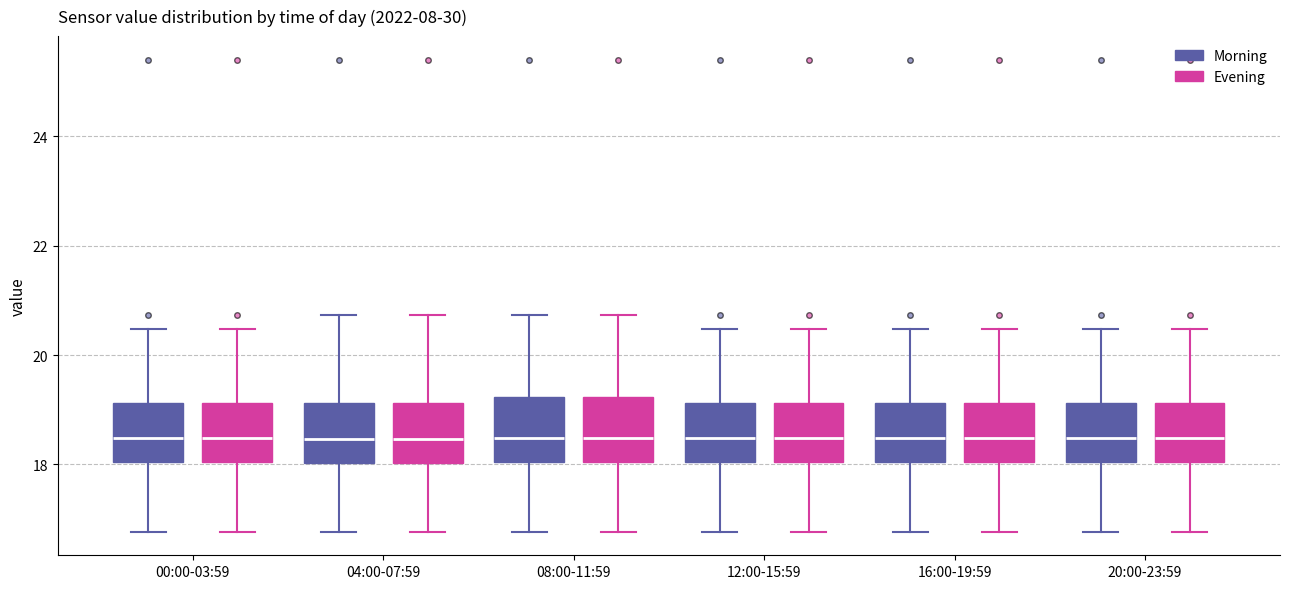

Where is the upper edge of the box for 12:00-15:59 (Evening) on the y-axis? The values are not printed on the chart, so give them approximately, as read against the axis.

19.2